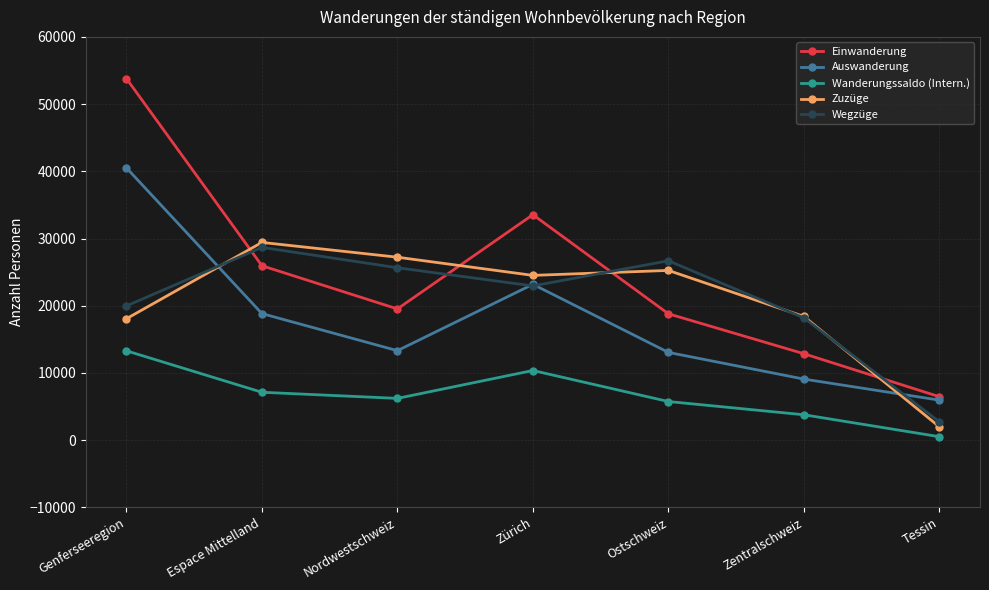

List the labels in order of Wegzüge value, smallest first.

Tessin, Zentralschweiz, Genferseeregion, Zürich, Nordwestschweiz, Ostschweiz, Espace Mittelland